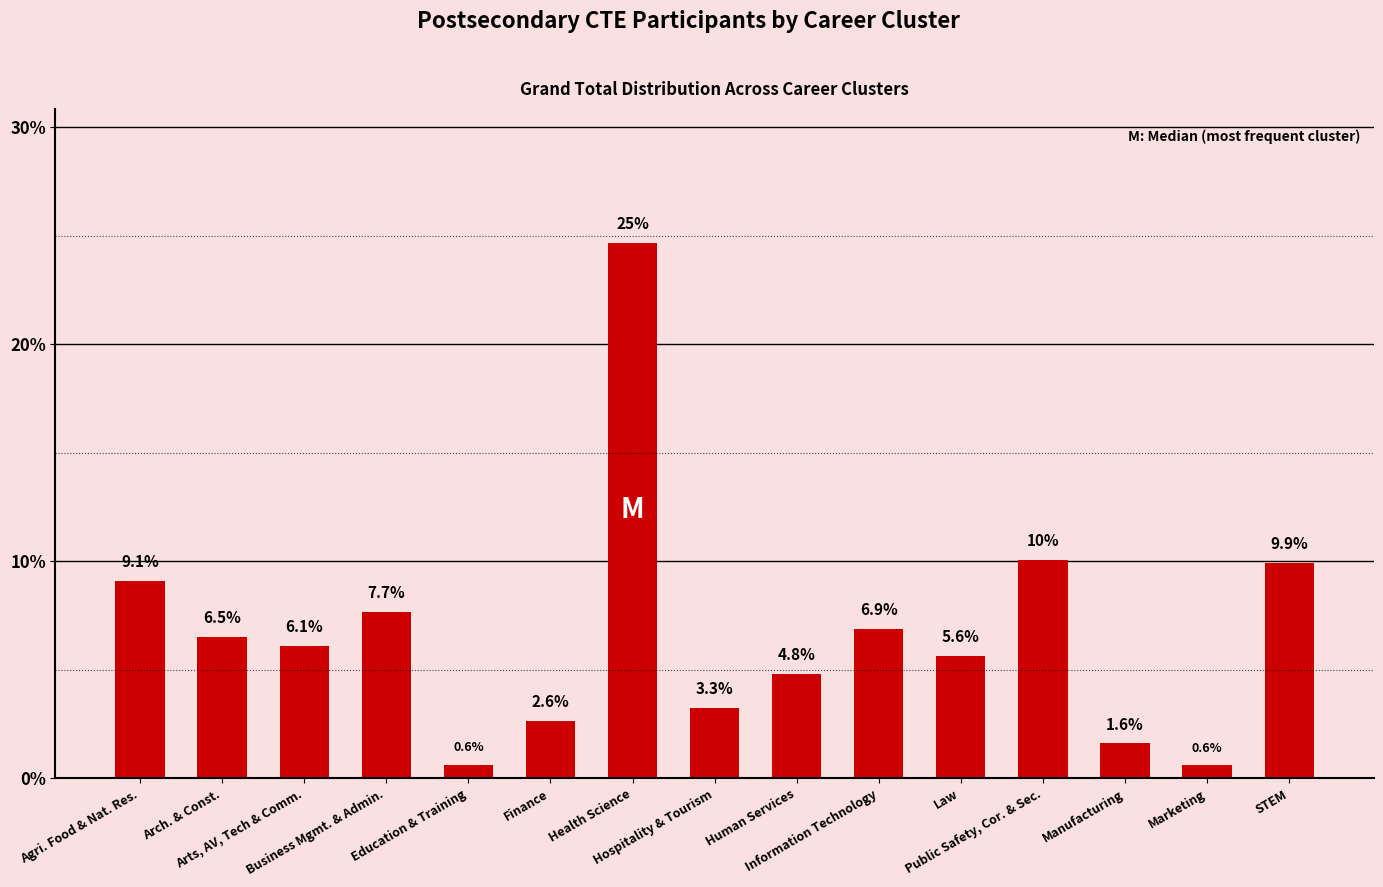

Is it true that the value at Health Science is 38.6?

False